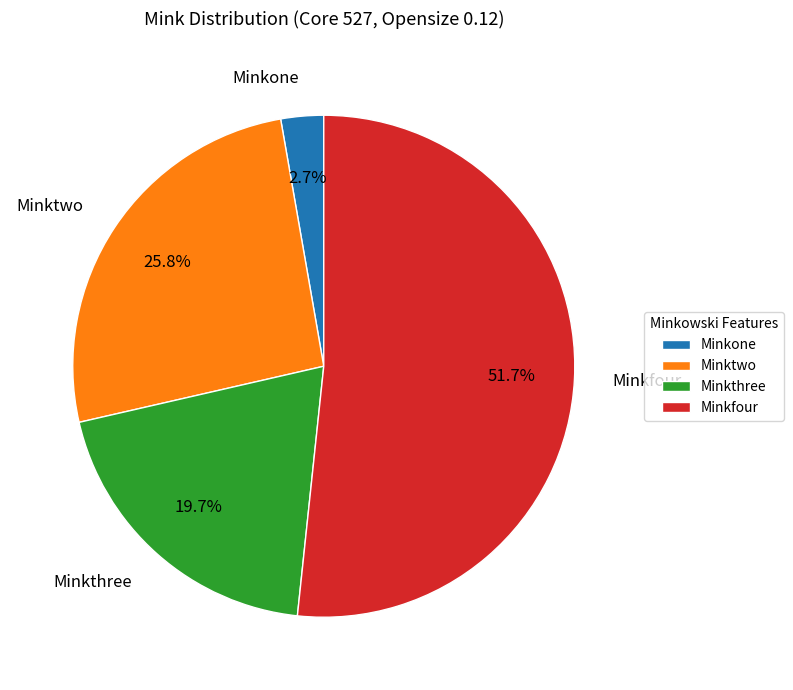

Which category has the biggest portion of the pie?

Minkfour